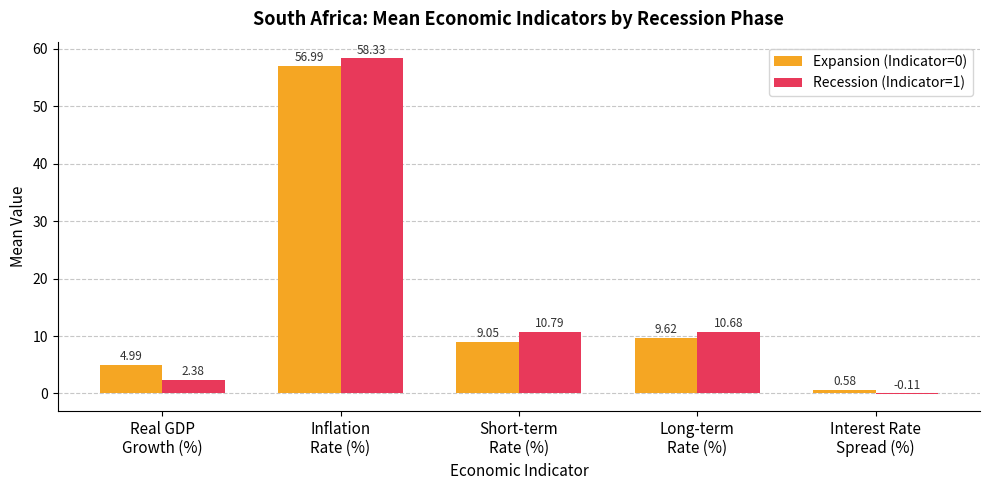

How many data points in Expansion (Indicator=0) are above 9?

3